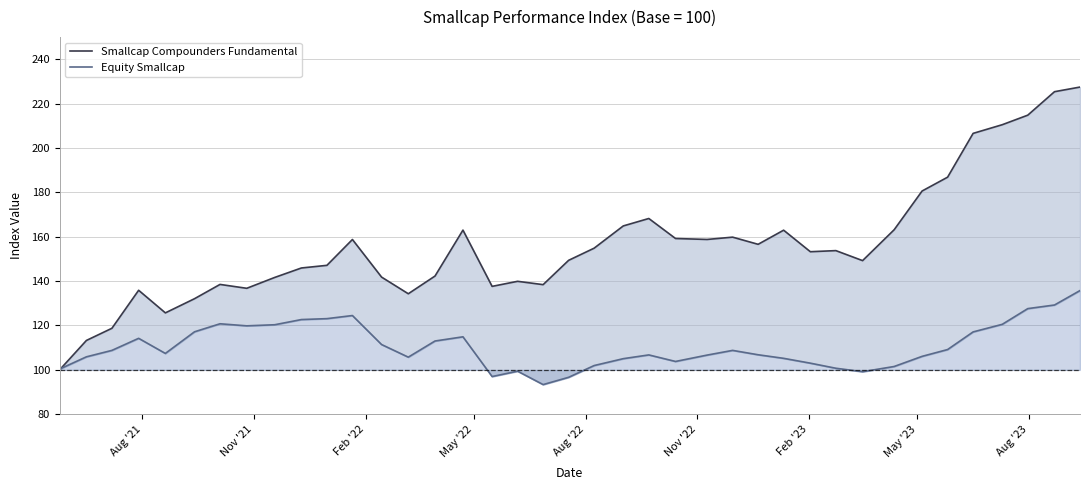

How many interior local peaks does the Smallcap Compounders Fundamental series have?

9